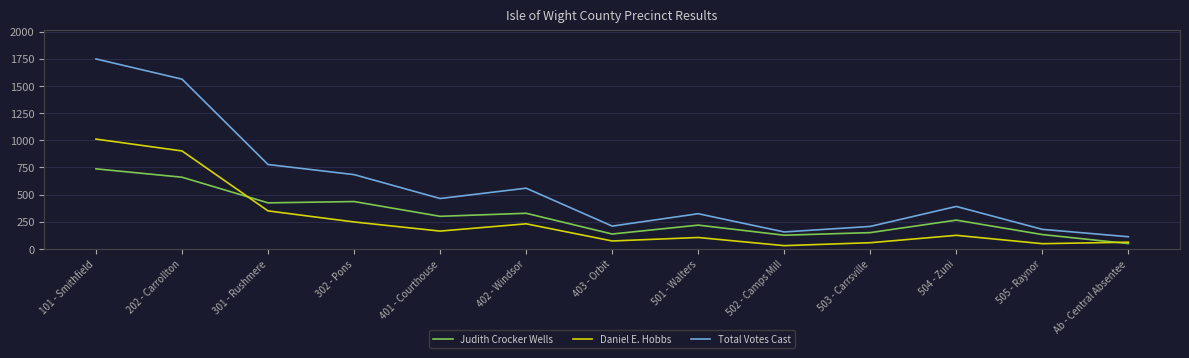

Where is Judith Crocker Wells nearest to the value 393?

301 - Rushmere